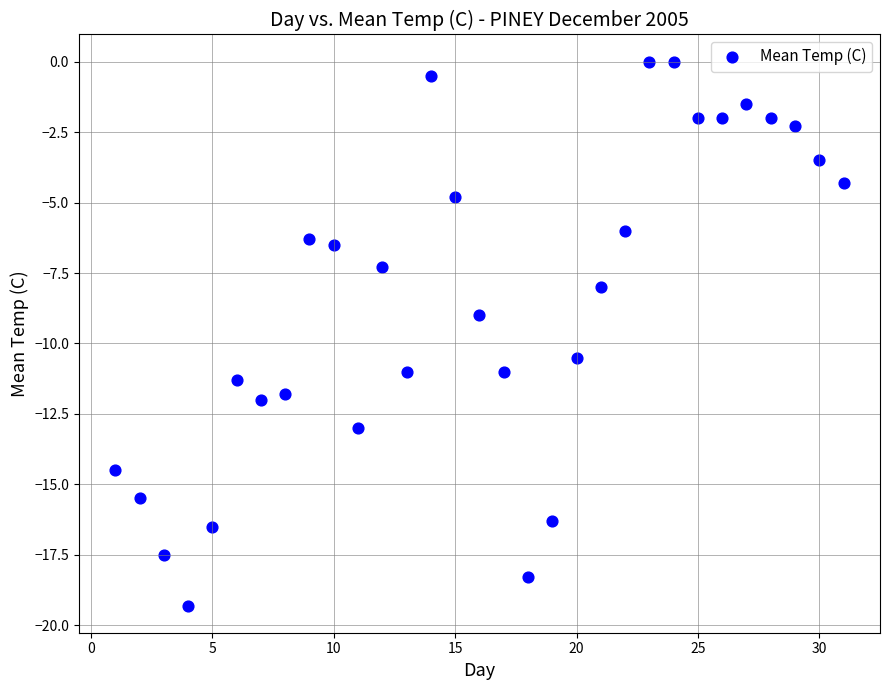

What is the range of Y values (max minus min)?

19.3